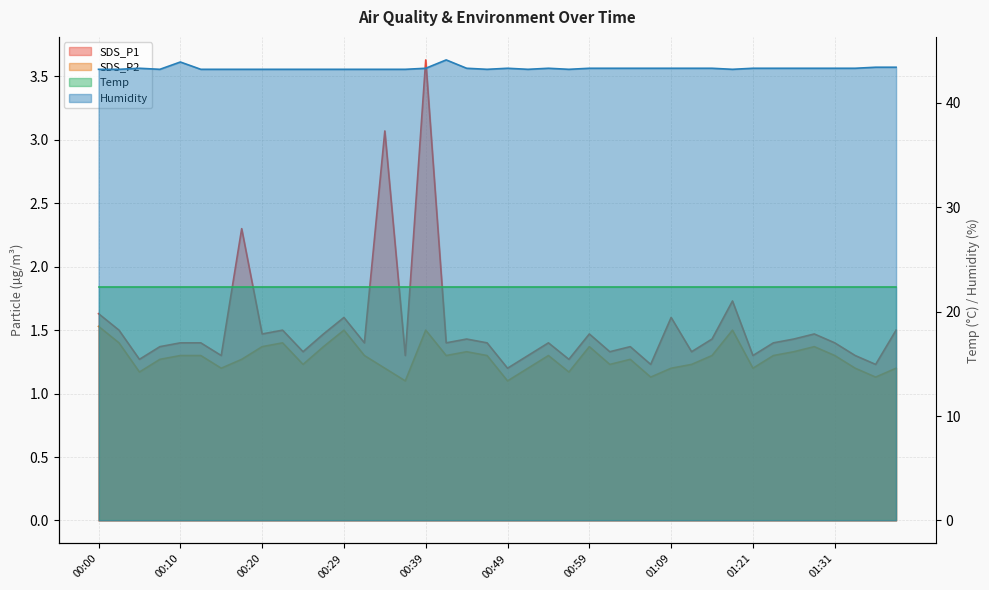

What is the difference between the Humidity values at 00:12 and 00:10?

0.7